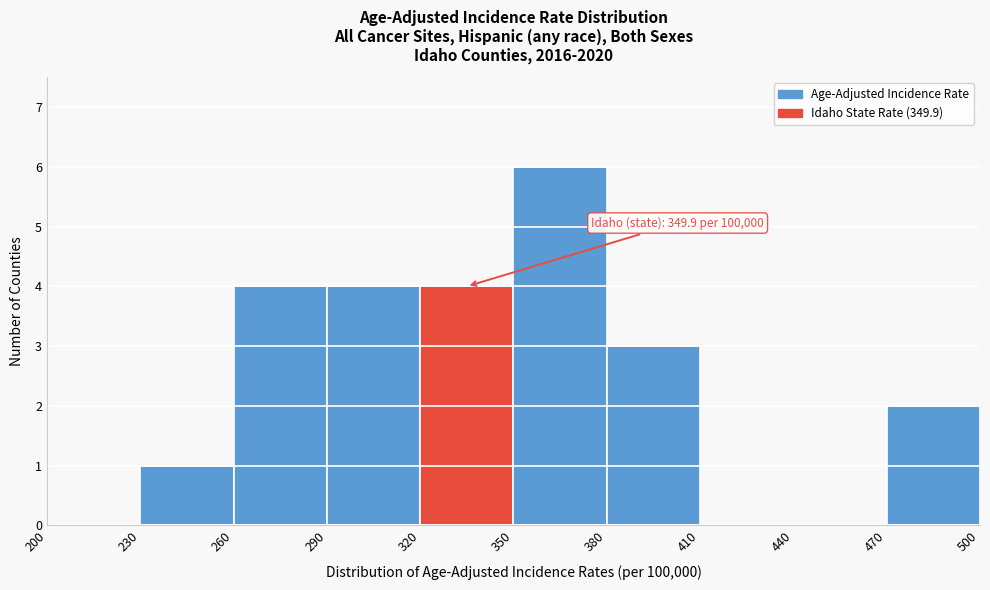

Over which range of the x-axis is the bar tallest?

350 to 380